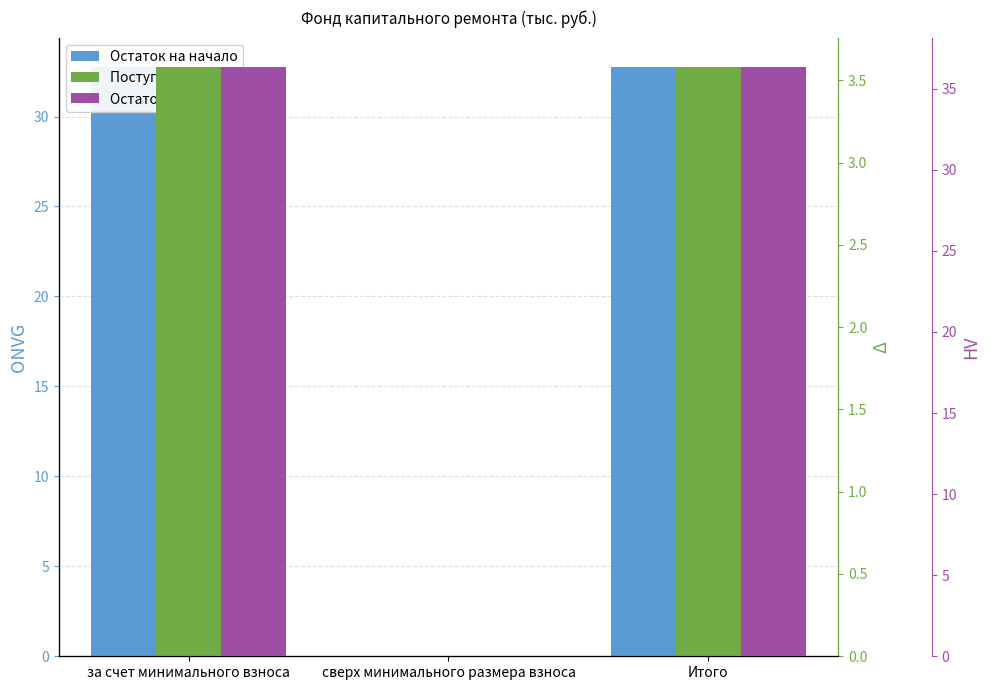

What is the difference between the maximum and minimum values in the Поступило всего series?

3.6